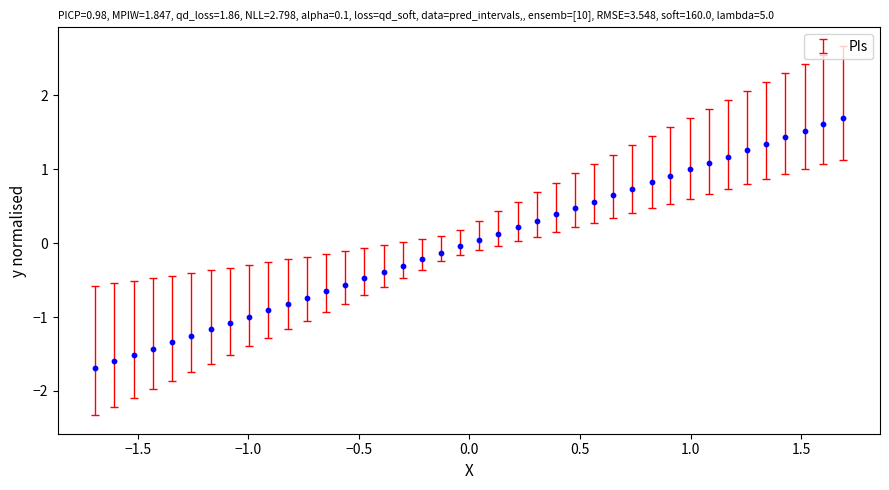

How many points are shown in the scatter plot?

40